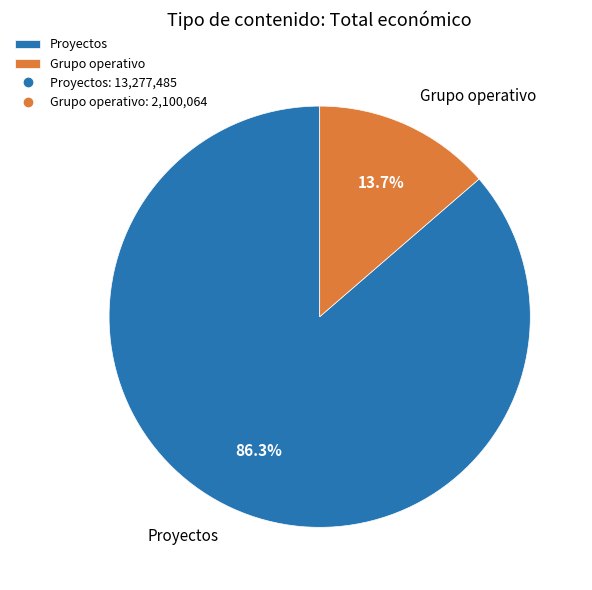

How many segments does this pie chart have?

2